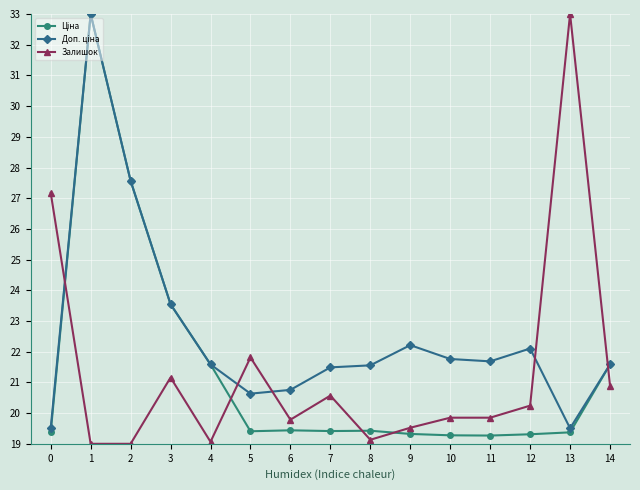

What is the lowest value of the Залишок series?

19.0